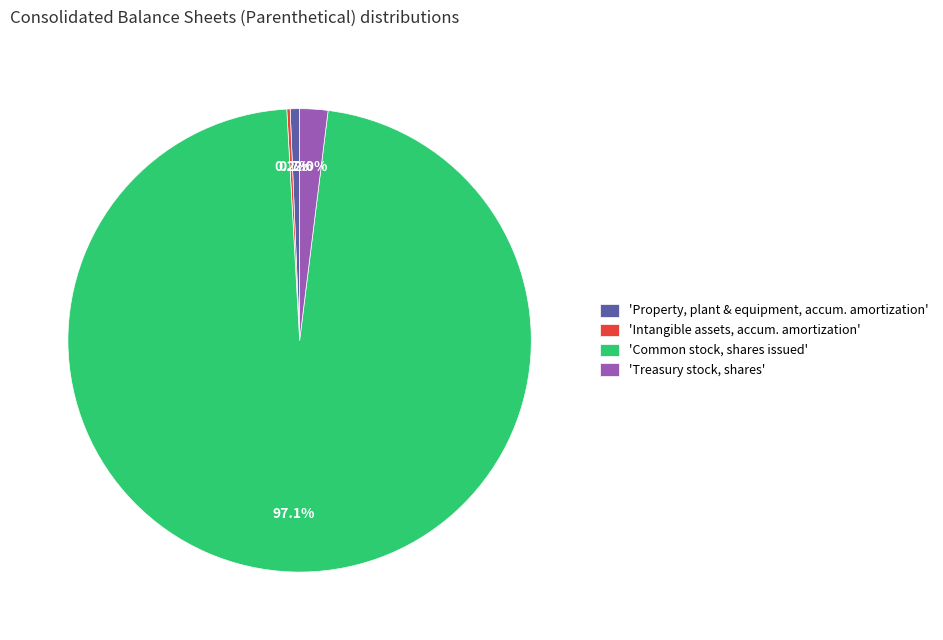

Between 'Treasury stock, shares' and 'Common stock, shares issued', which is larger?

'Common stock, shares issued'